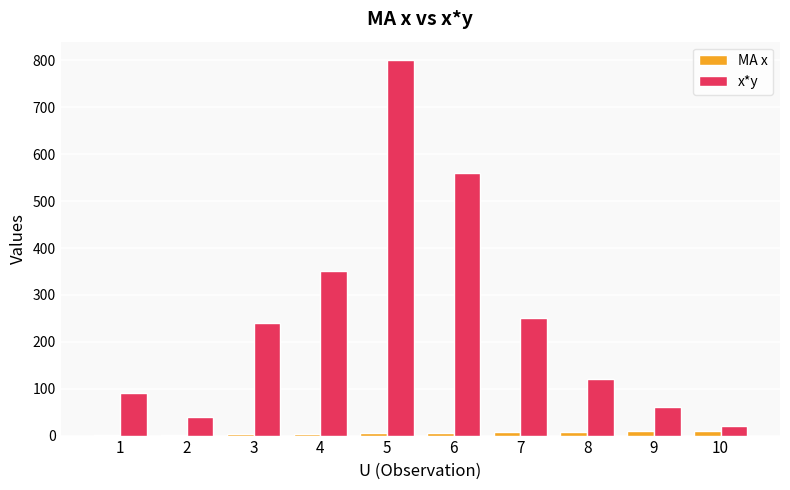

What is the total value across all series at 1?

91